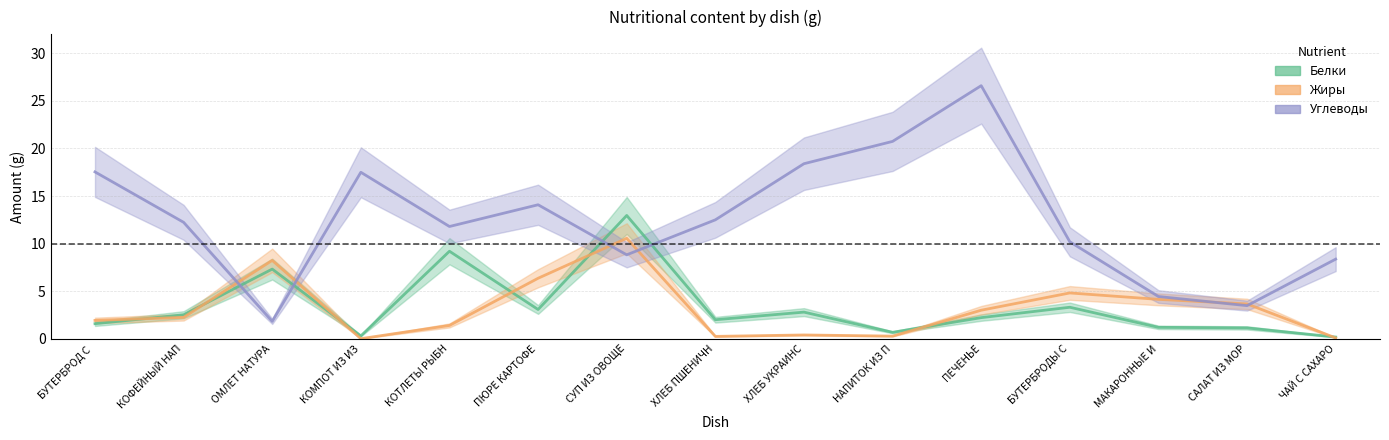

Between САЛАТ ИЗ МОР and СУП ИЗ ОВОЩЕ, which is larger?

СУП ИЗ ОВОЩЕ